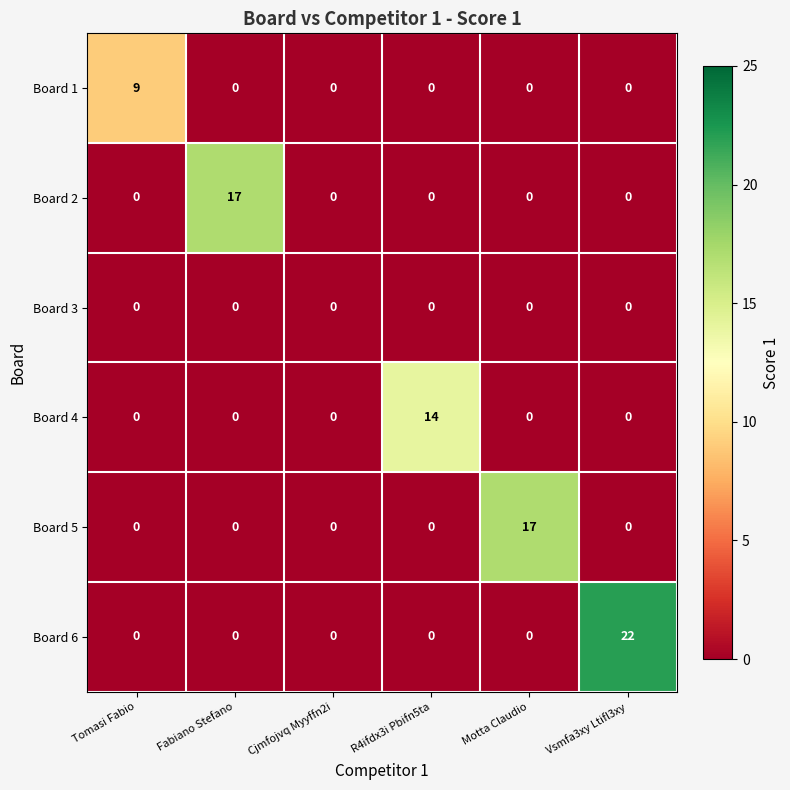

What is the maximum value shown in the chart?

22